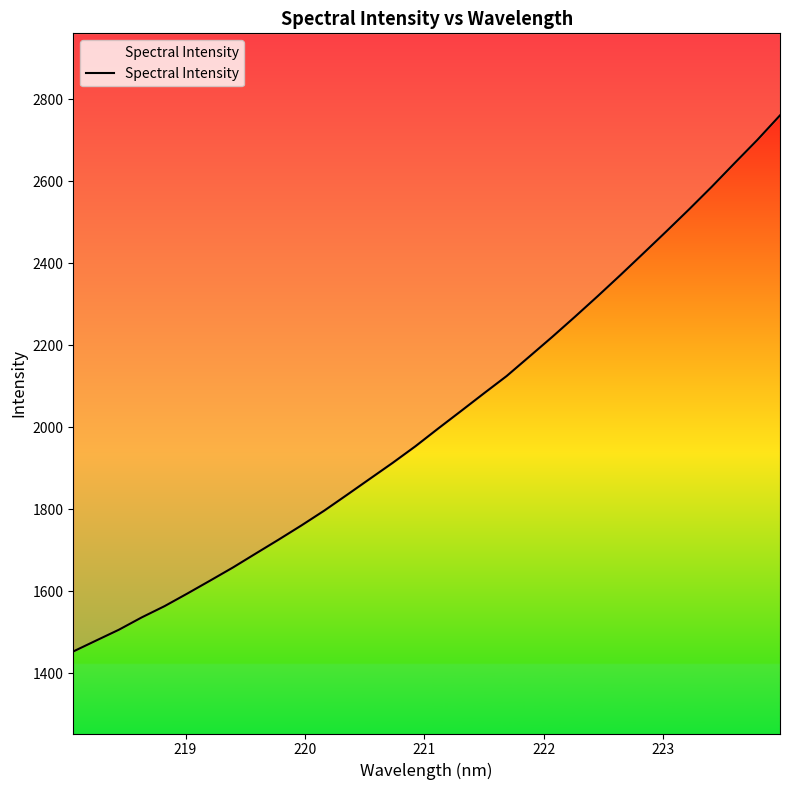

What is the smallest value displayed?

1453.5